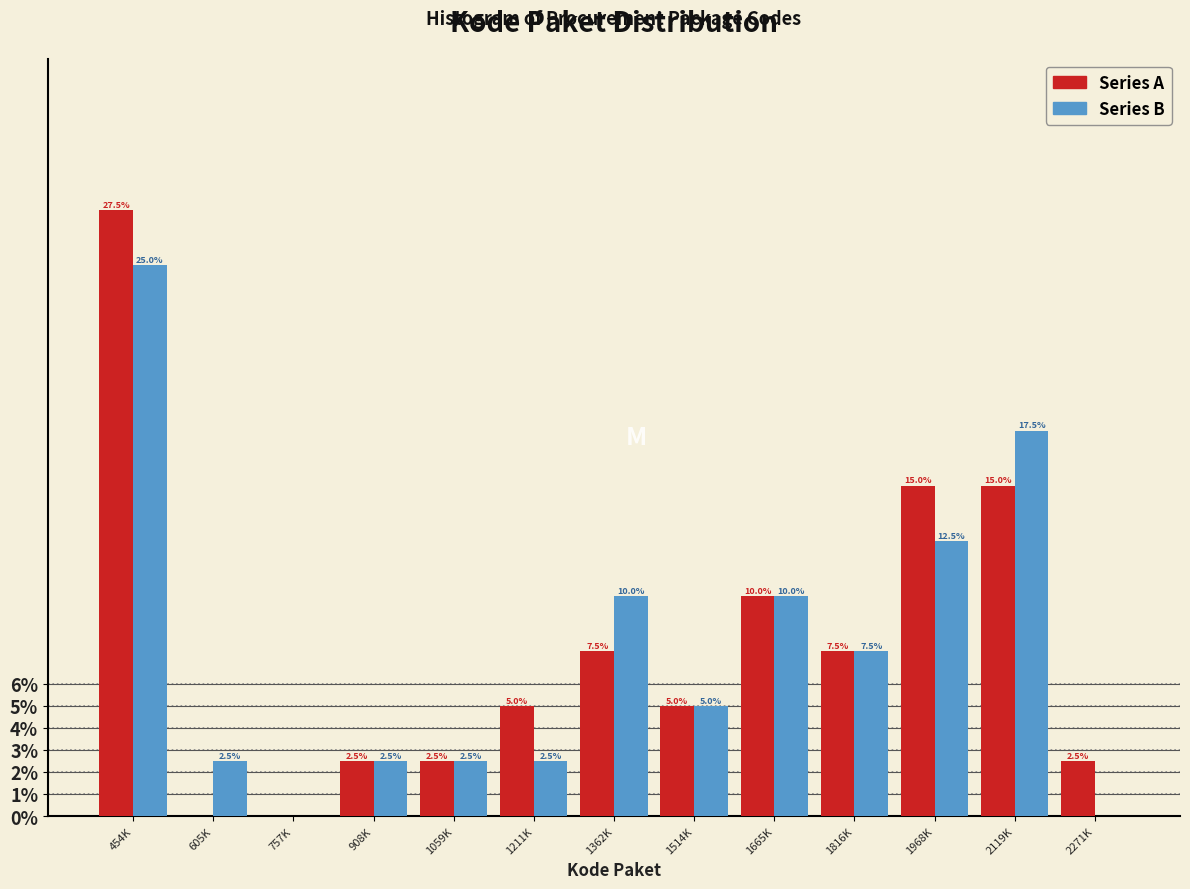

Reading left to right, transcribe all the data shown in this chart.

Series A: 454K=27.5	605K=0.0	757K=0.0	908K=2.5	1059K=2.5	1211K=5.0	1362K=7.5	1514K=5.0	1665K=10.0	1816K=7.5	1968K=15.0	2119K=15.0	2271K=2.5
Series B: 454K=25.0	605K=2.5	757K=0.0	908K=2.5	1059K=2.5	1211K=2.5	1362K=10.0	1514K=5.0	1665K=10.0	1816K=7.5	1968K=12.5	2119K=17.5	2271K=0.0